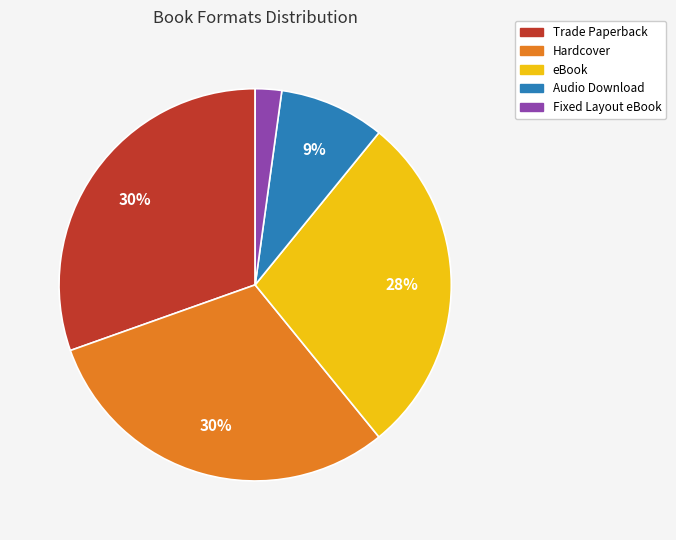

What is the smallest slice in the pie chart?

Fixed Layout eBook